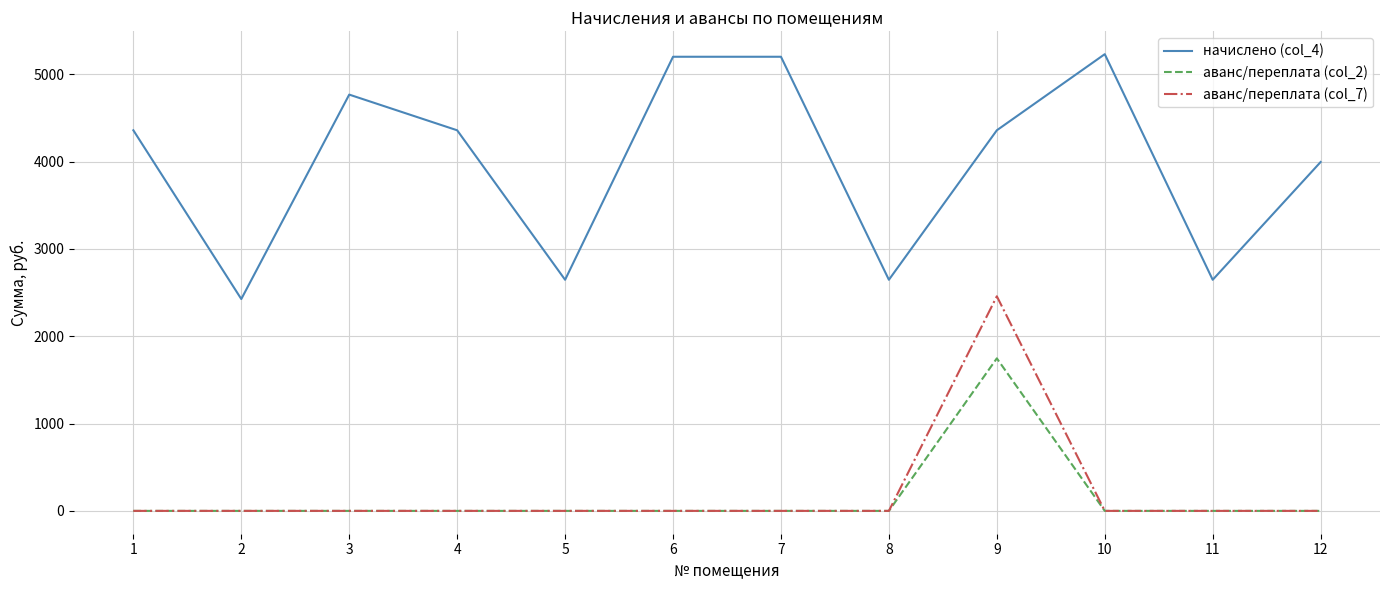

True or false: аванс/переплата (col_7) and начислено (col_4) cross at least once.

False